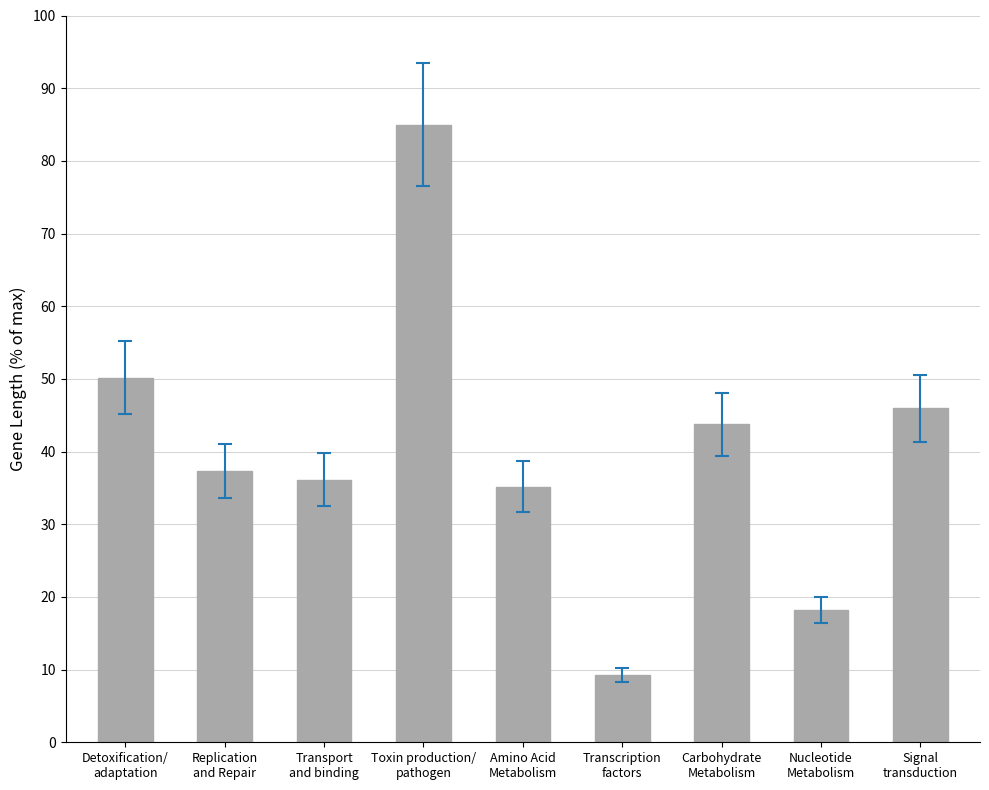

The value at Amino Acid
Metabolism is 35.1. True or false?

True